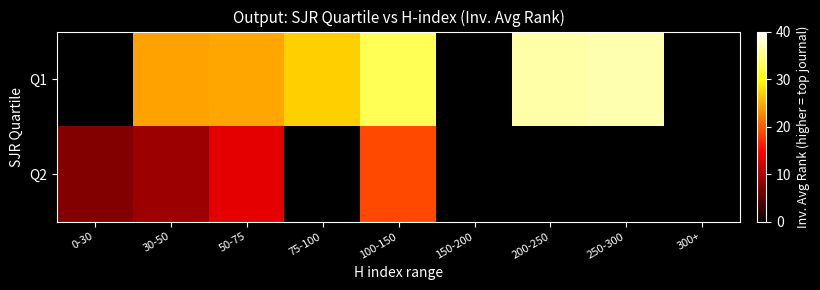

How many distinct data groups are displayed?

2